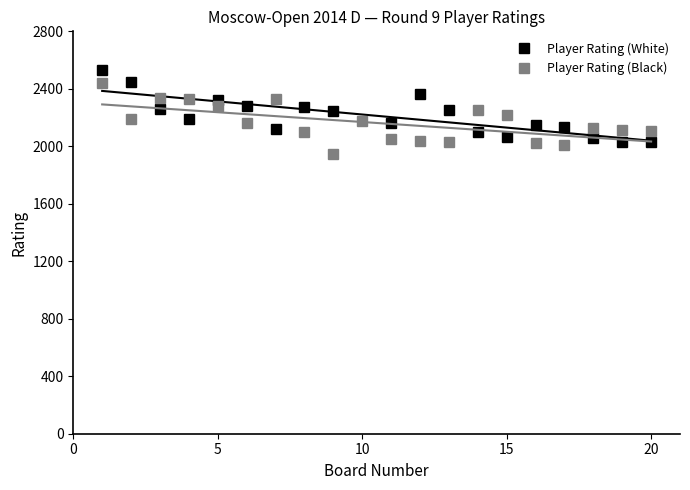

What is the difference between the values at 19 and 1?

331